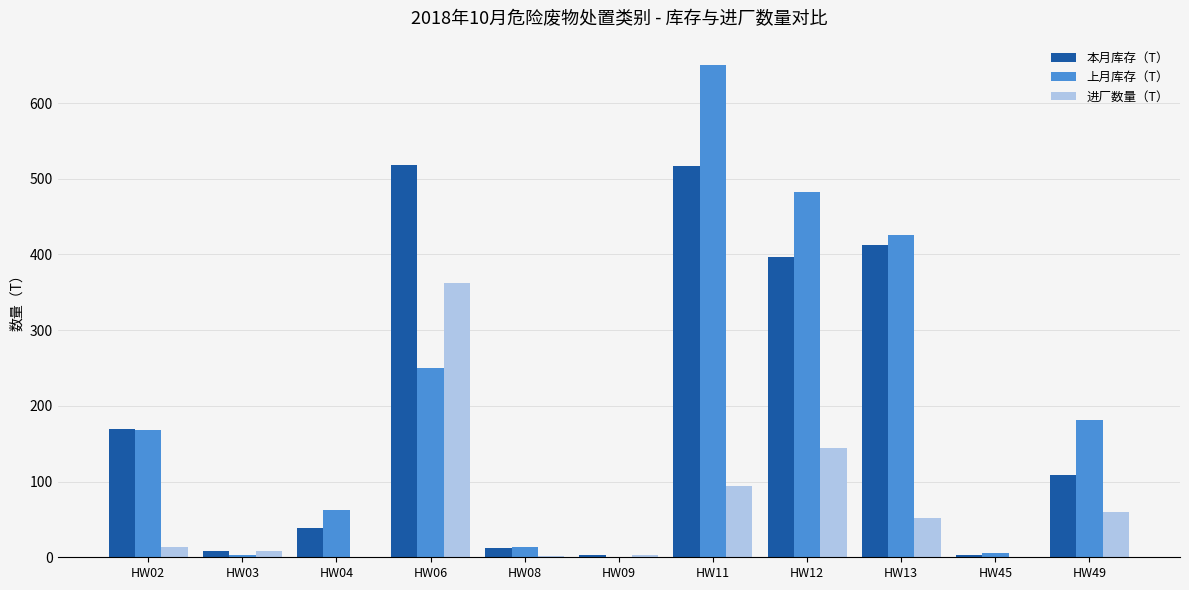

What is the approximate value of 上月库存（T） at HW04?

62.3